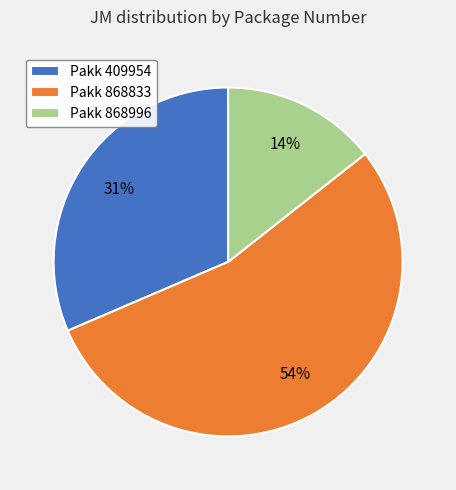

Between Pakk 868996 and Pakk 409954, which is larger?

Pakk 409954